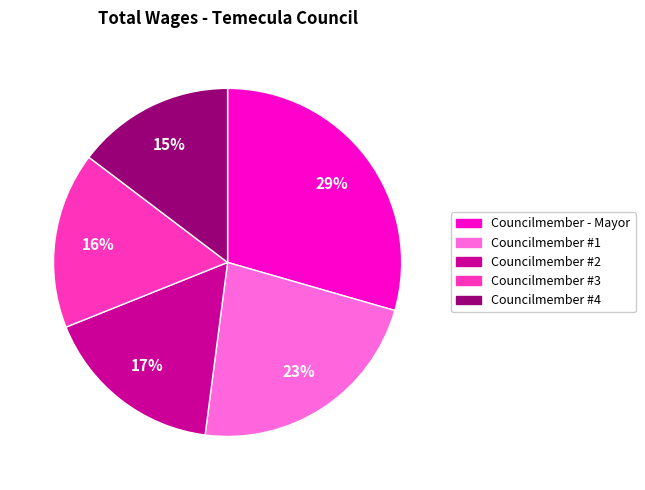

Is there any slice that represents more than half of the pie?

No